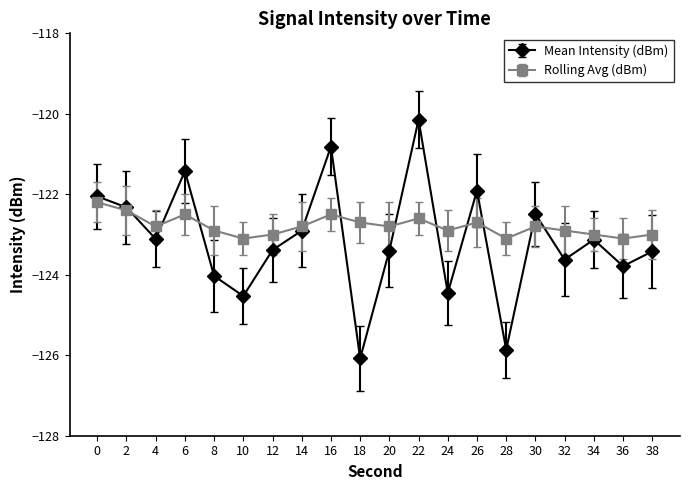

Is the value of Mean Intensity (dBm) at 10 greater than the value of Rolling Avg (dBm) at 8?

No